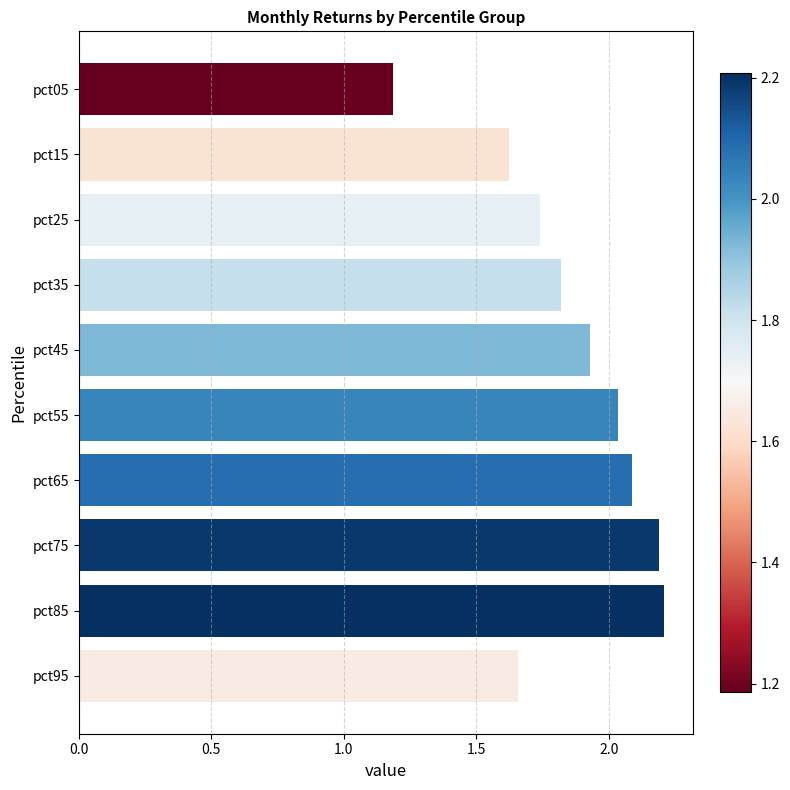

What is the difference between the maximum and second lowest values?

0.6